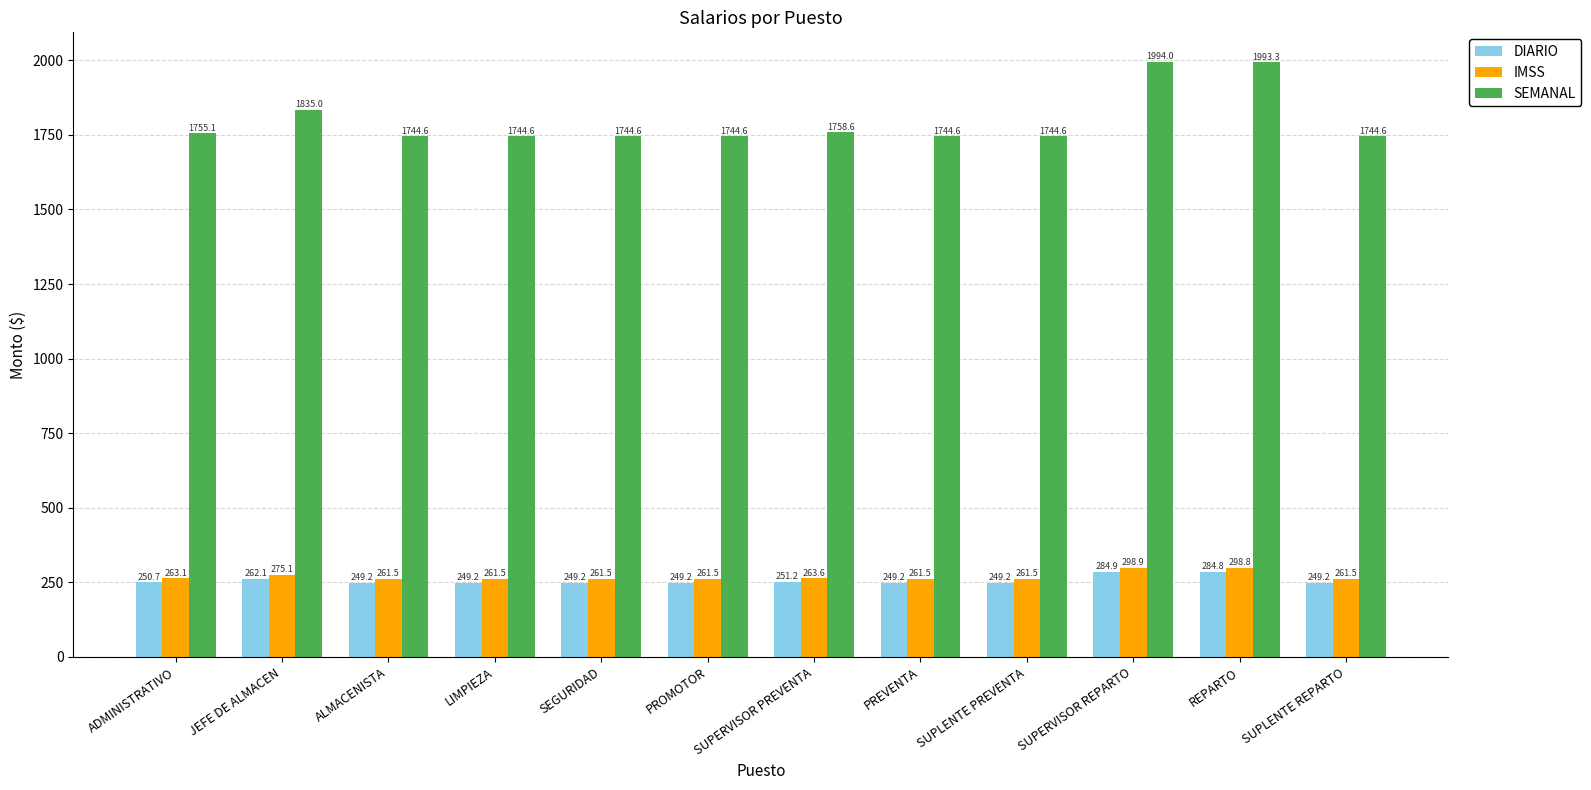

What is the sum of the IMSS values at SEGURIDAD and SUPLENTE REPARTO?

523.0